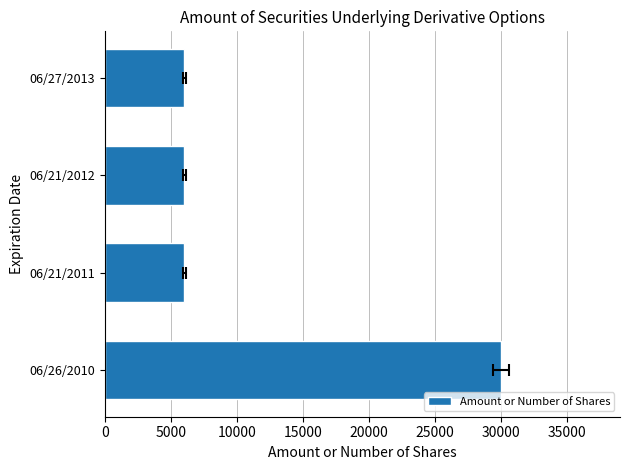

The chart shows a value of 6000 at 06/21/2011. True or false?

True